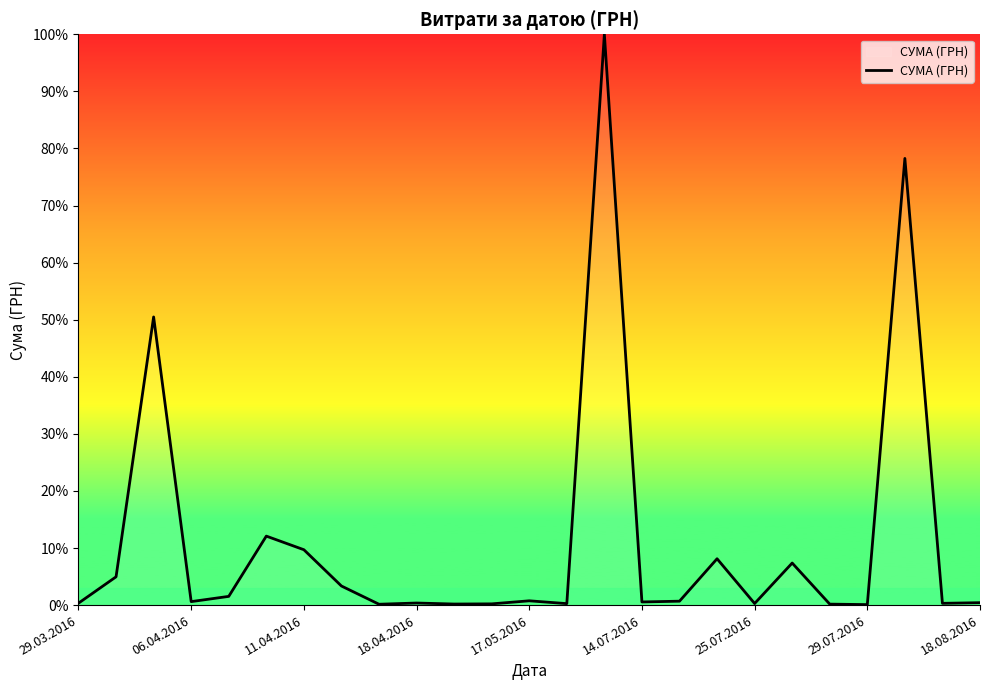

What is the difference between the maximum and minimum values?

99.9